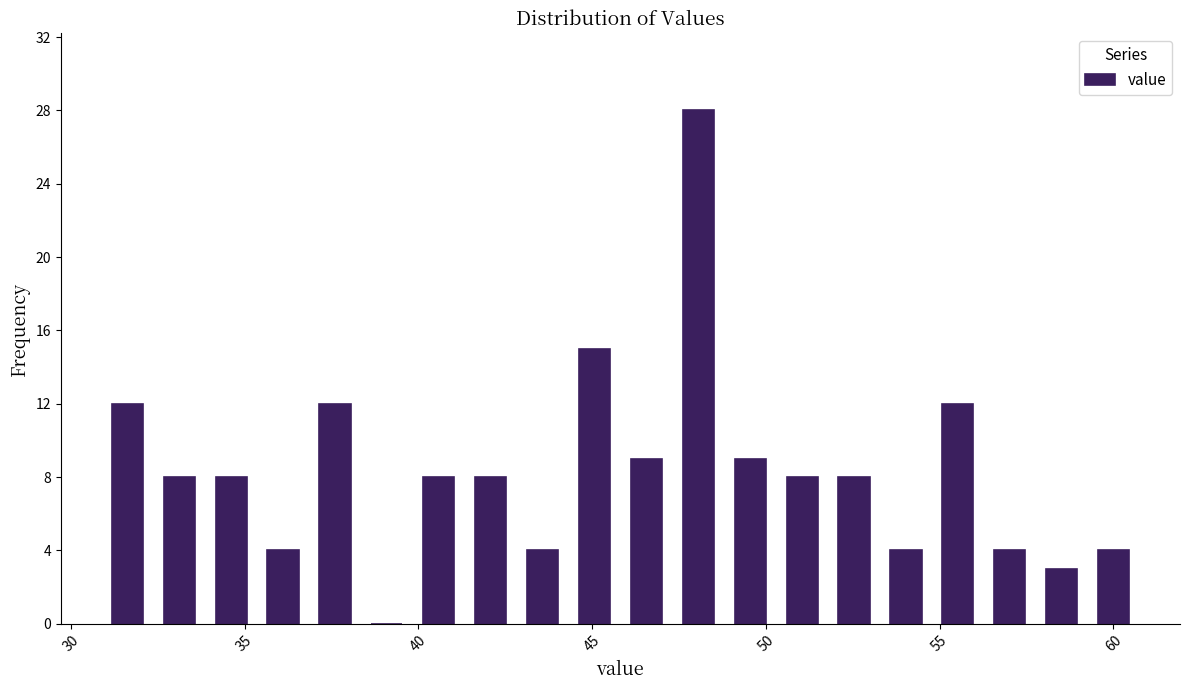

Read against the x-axis, roughly where is the centre of the tallest bar?

48.0